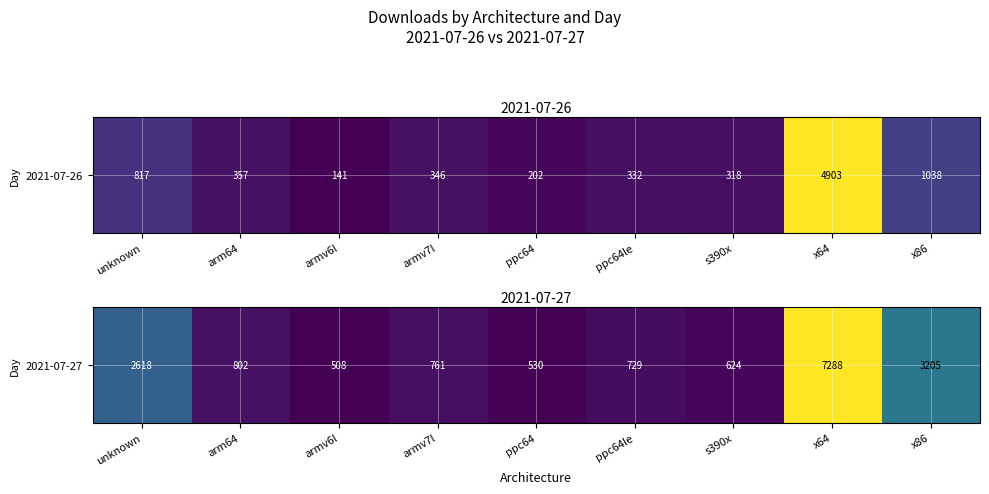

At which label does the data first exceed 761?

unknown